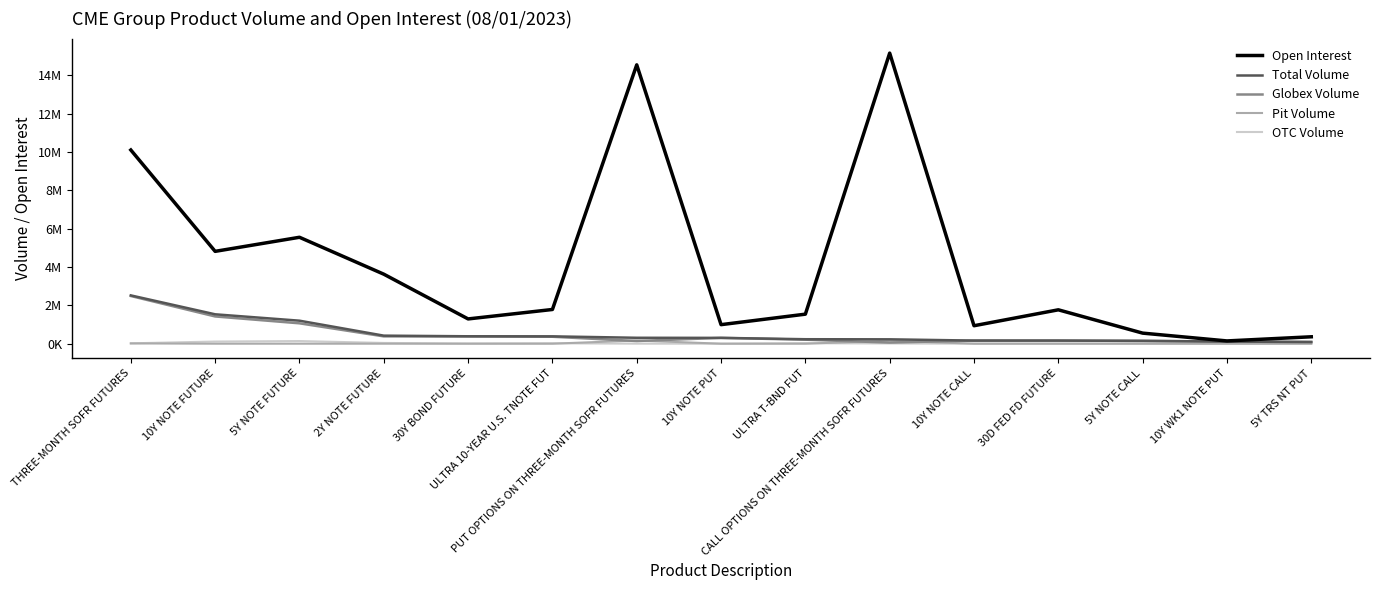

The Open Interest series shows 5549532 at 5Y NOTE FUTURE. True or false?

True